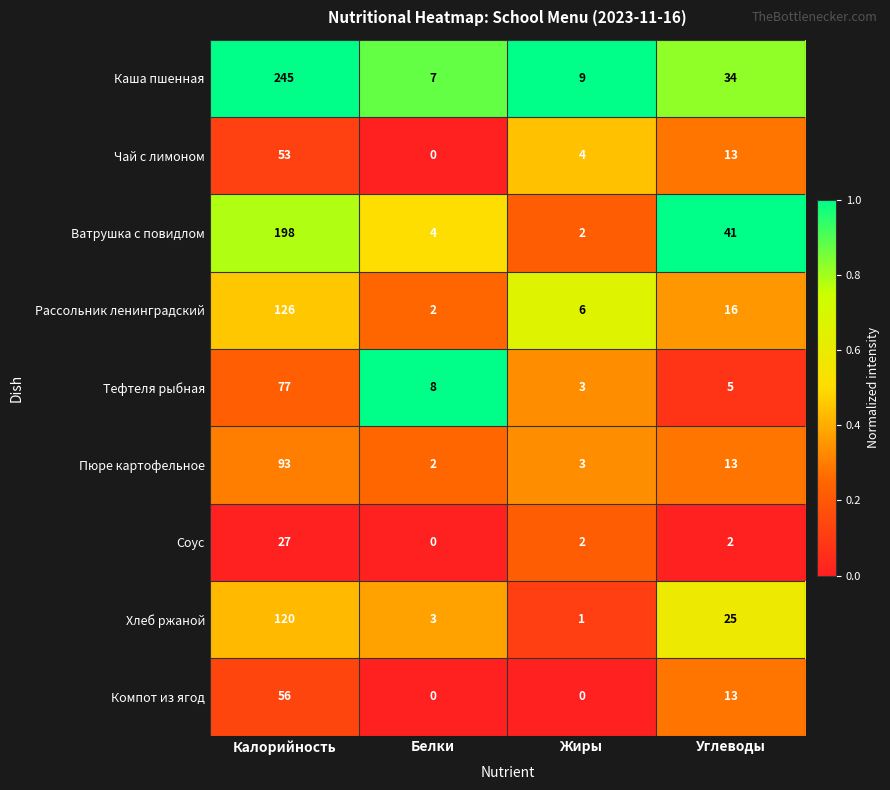

Between Калорийность and Жиры, which series saw the biggest shift?

Каша пшенная